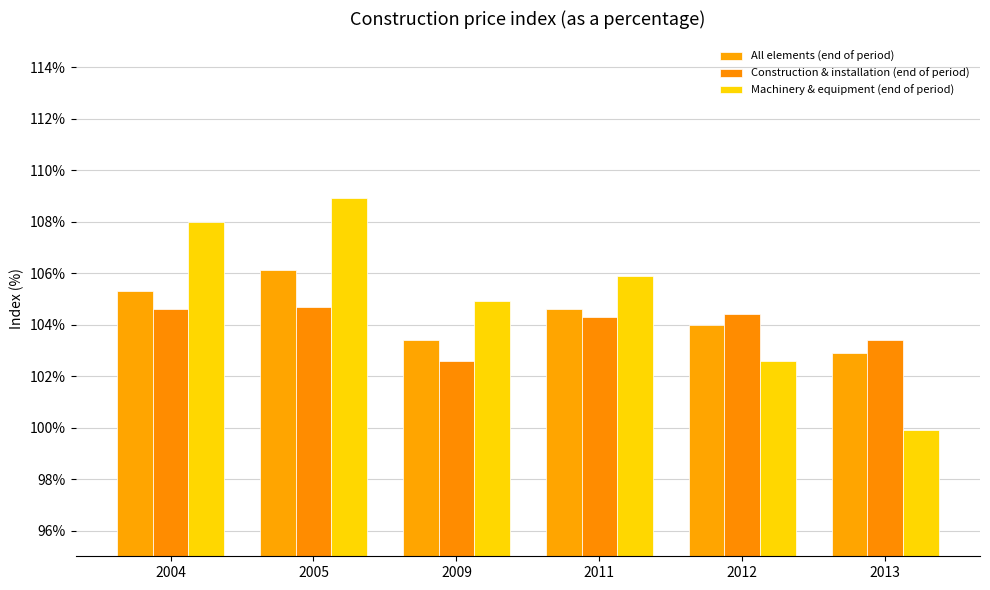

At which category is the sum across all series the highest?

2005